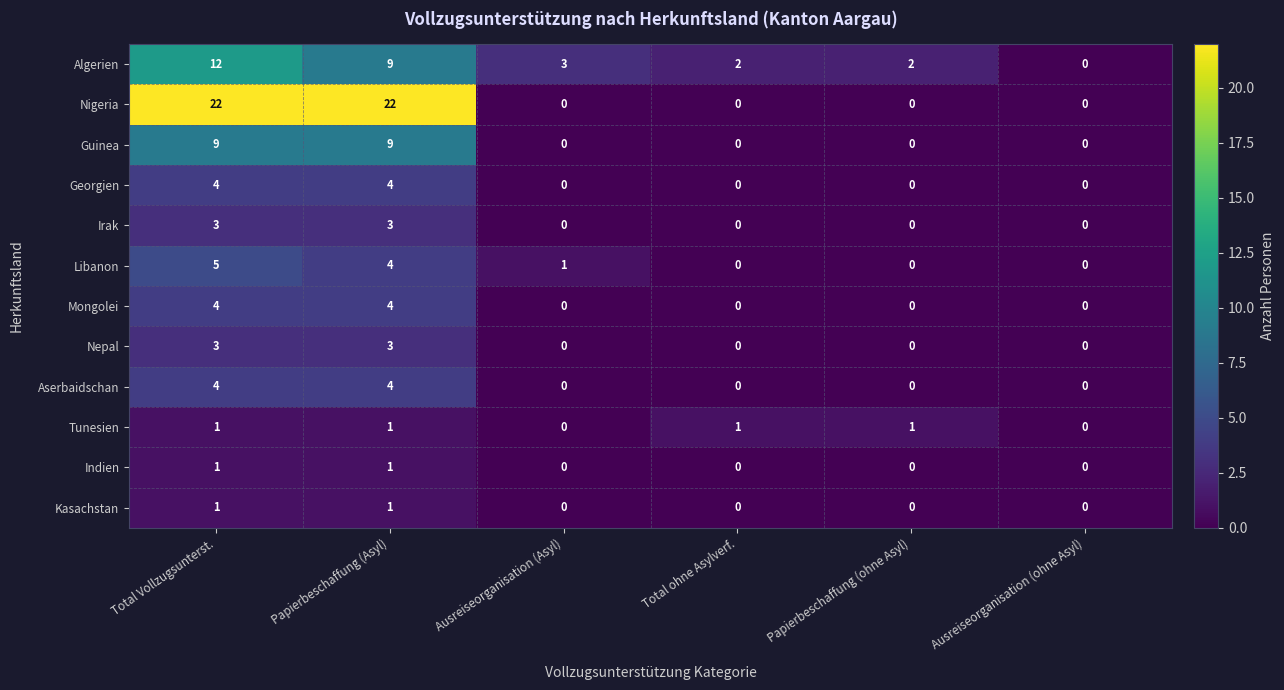

Count the number of data series in this chart.

12